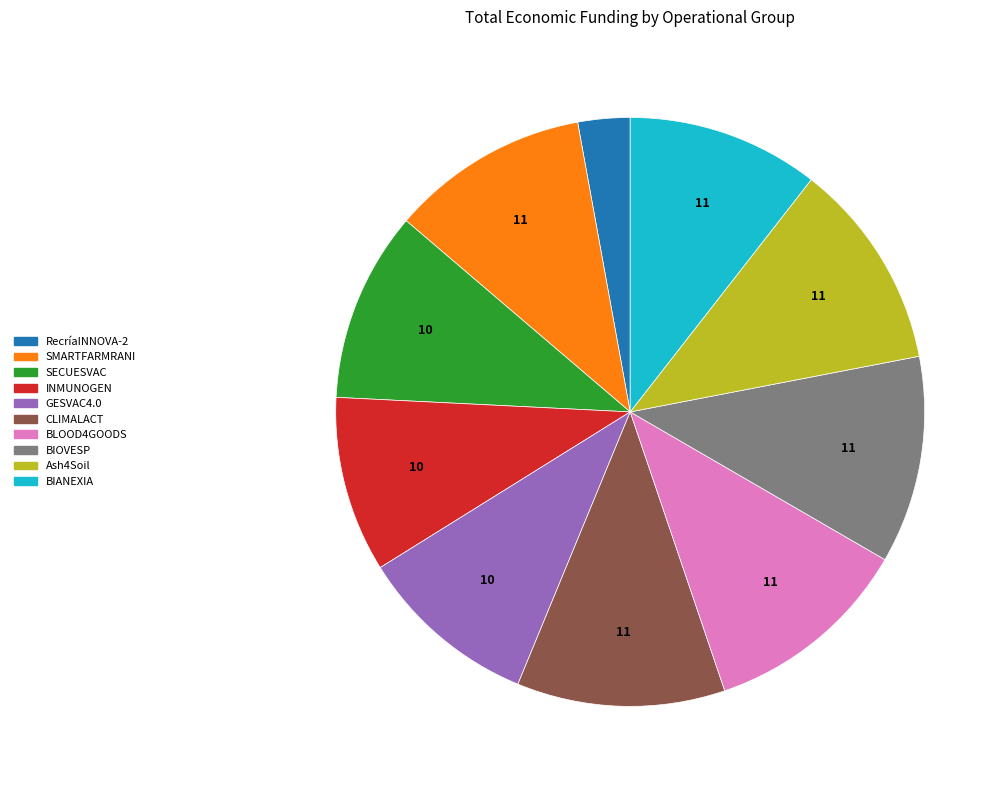

Is it true that CLIMALACT is 11% of the pie?

True